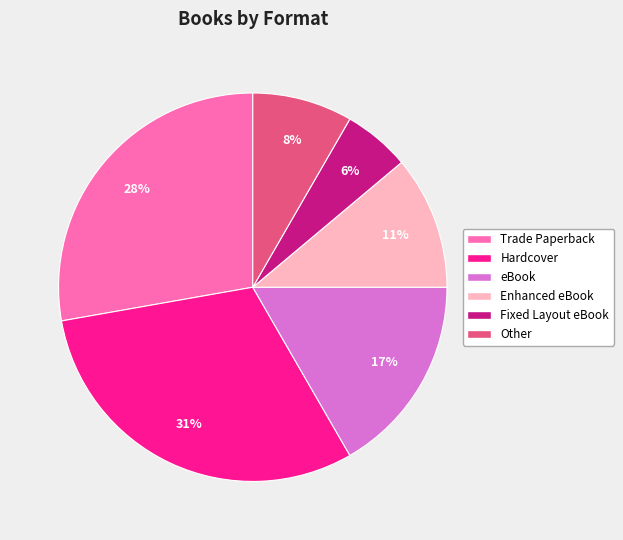

Combined, do Fixed Layout eBook and Other account for over 50%?

No